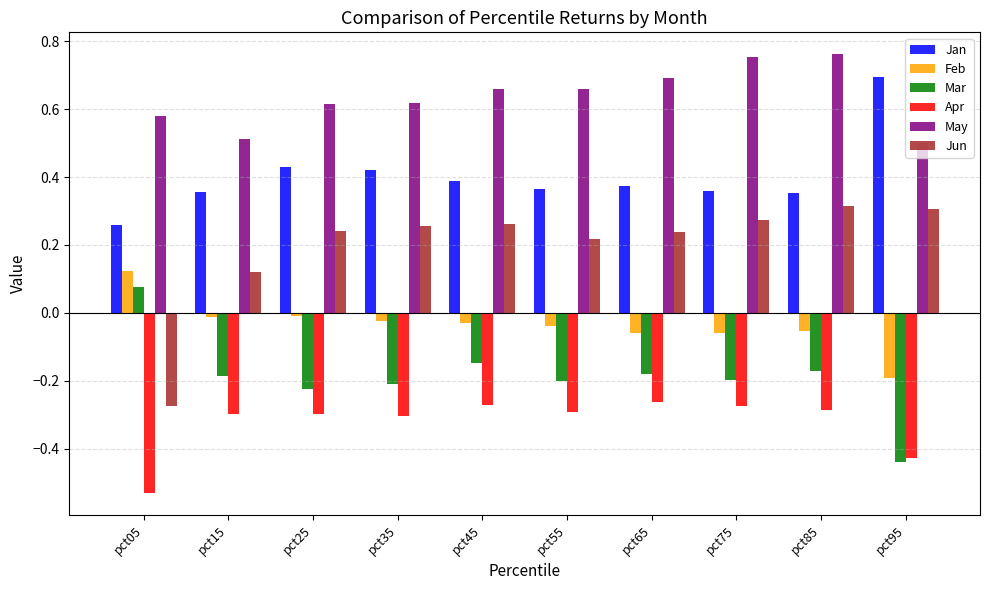

How many bars are there in each group?

6